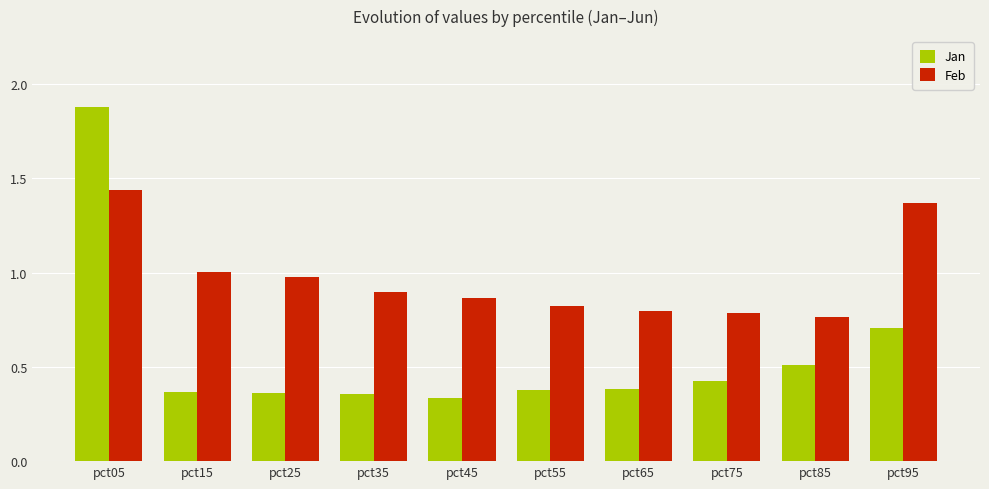

Where is Jan nearest to the value 1?

pct95